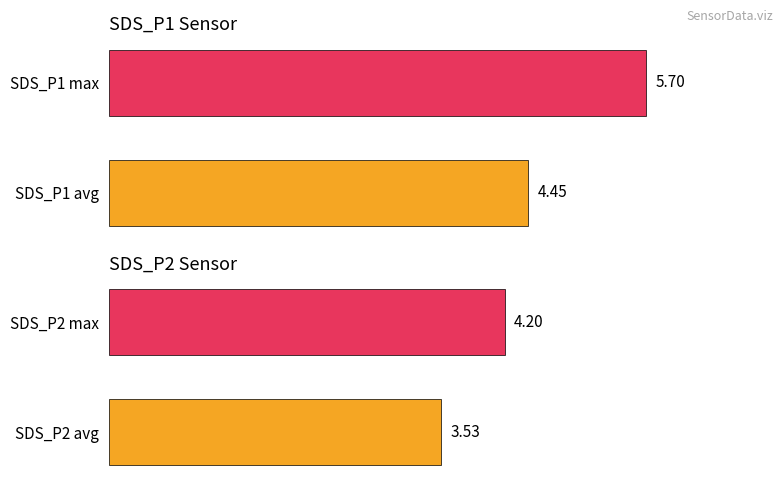

How many distinct data groups are displayed?

2